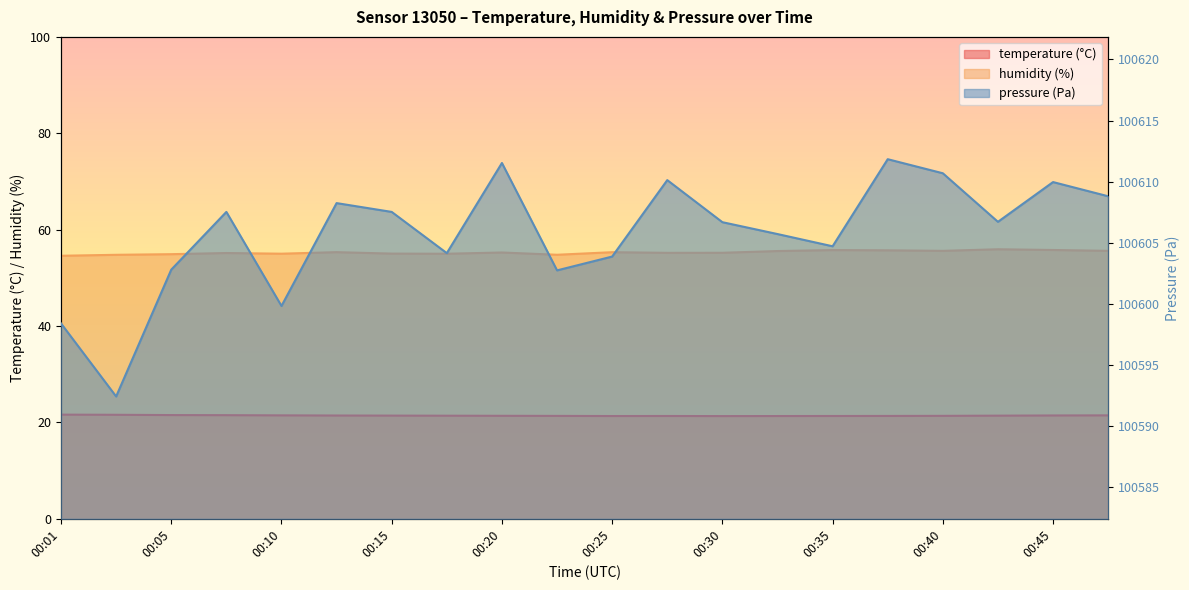

Rank the categories by humidity value from lowest to highest.

00:01, 00:03, 00:23, 00:05, 00:18, 00:10, 00:15, 00:08, 00:28, 00:30, 00:20, 00:25, 00:13, 00:32, 00:40, 00:47, 00:37, 00:35, 00:45, 00:42